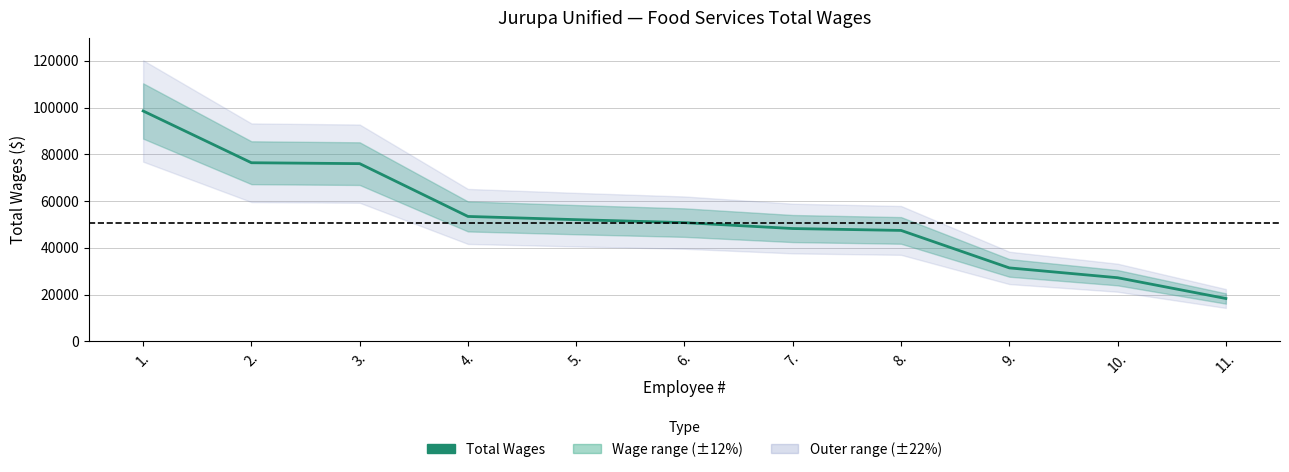

The value at 2. is 76405. True or false?

True